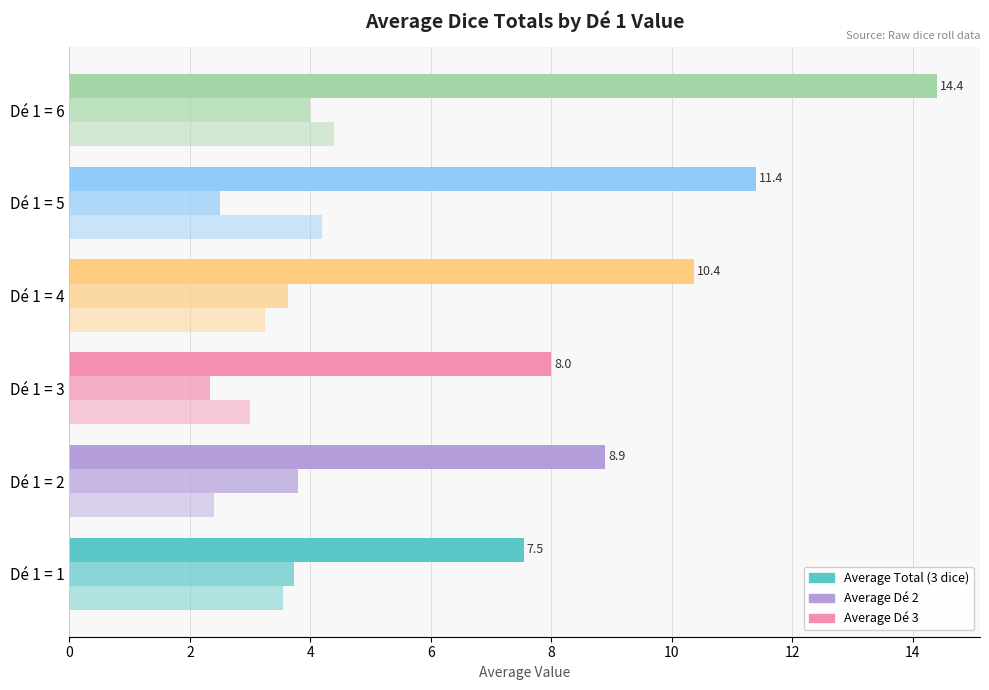

Count the number of data series in this chart.

3